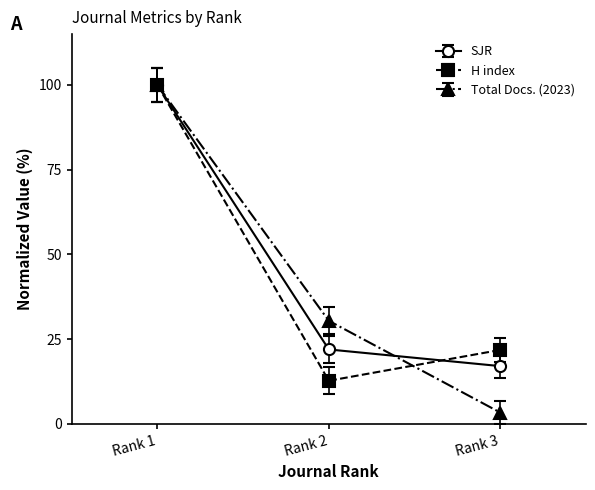

What is the value of the Total Docs. (2023) point at the 2nd from the left?

30.4